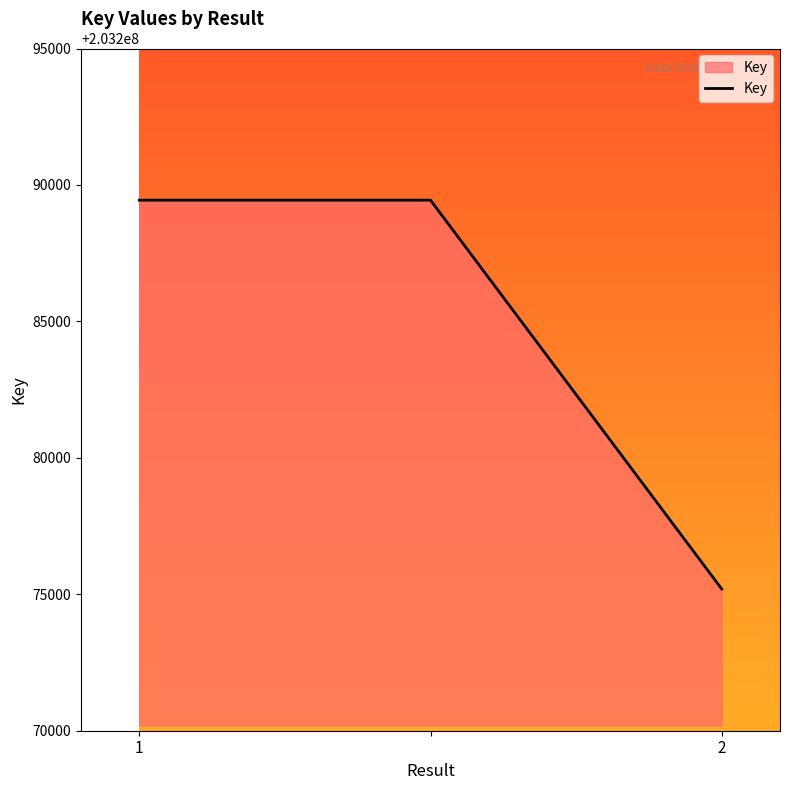

What is the difference between the maximum and minimum values?

14250